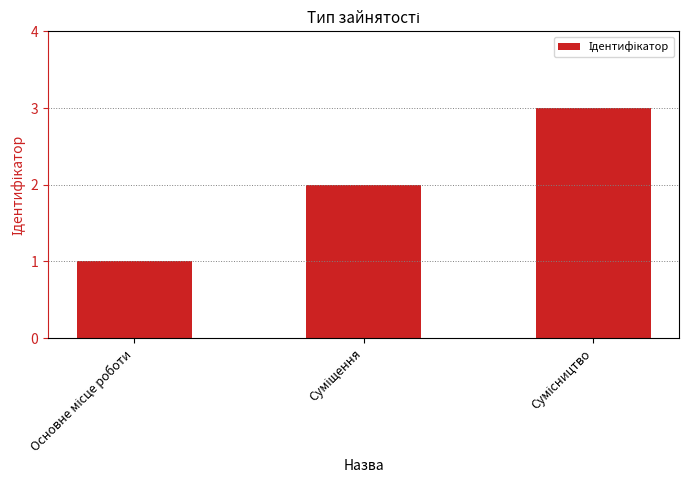

What is the sum of all values?

6